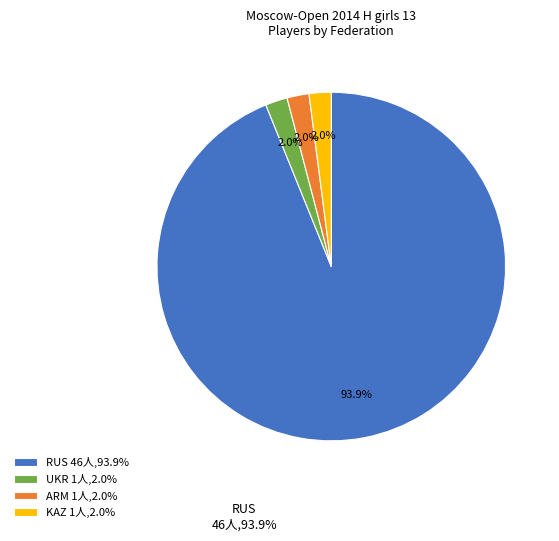

Count the number of slices in the pie.

4